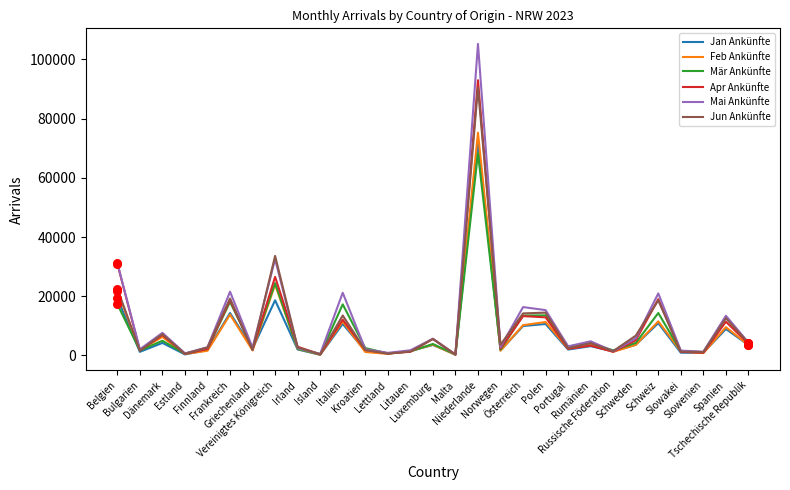

Which series has the widest spread of values?

Mai Ankünfte